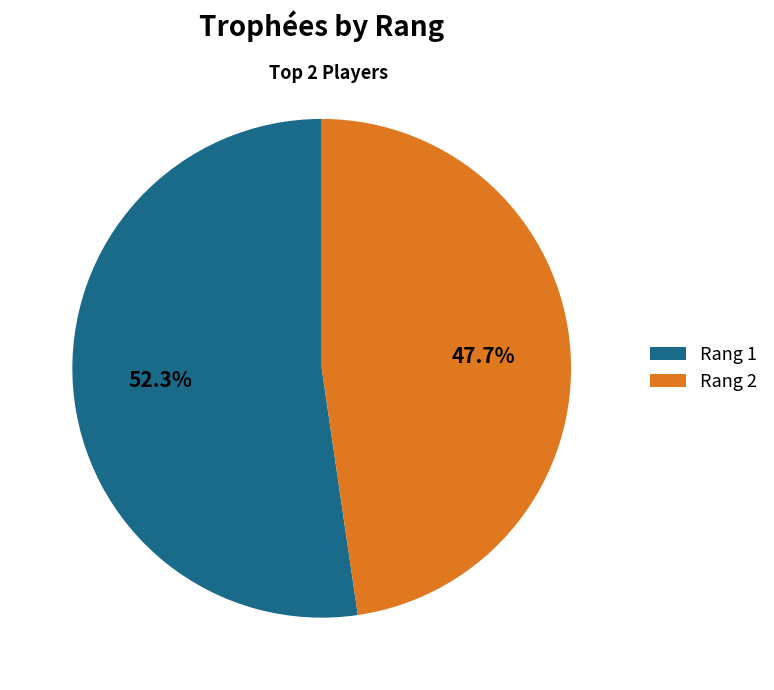

Is the sum of Rang 2 and Rang 1 greater than half?

Yes